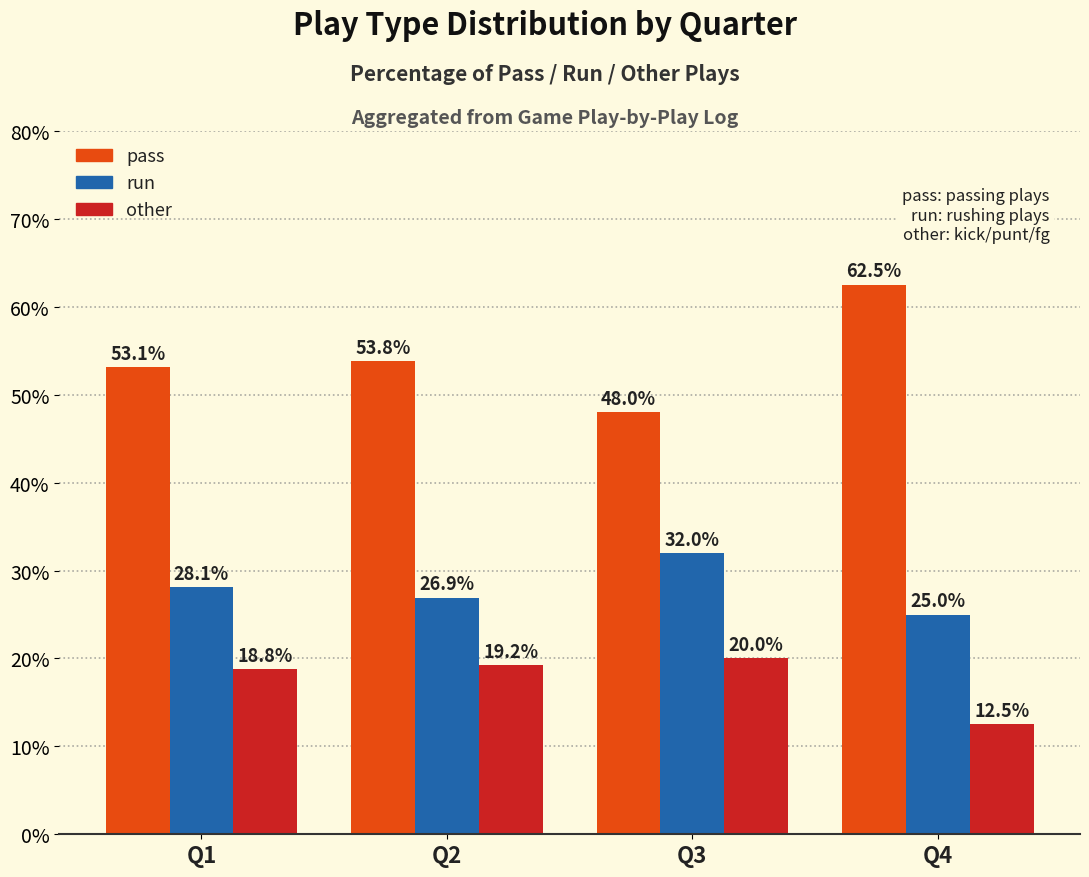

What is the value of the run bar at the 3rd from the left?

32.0